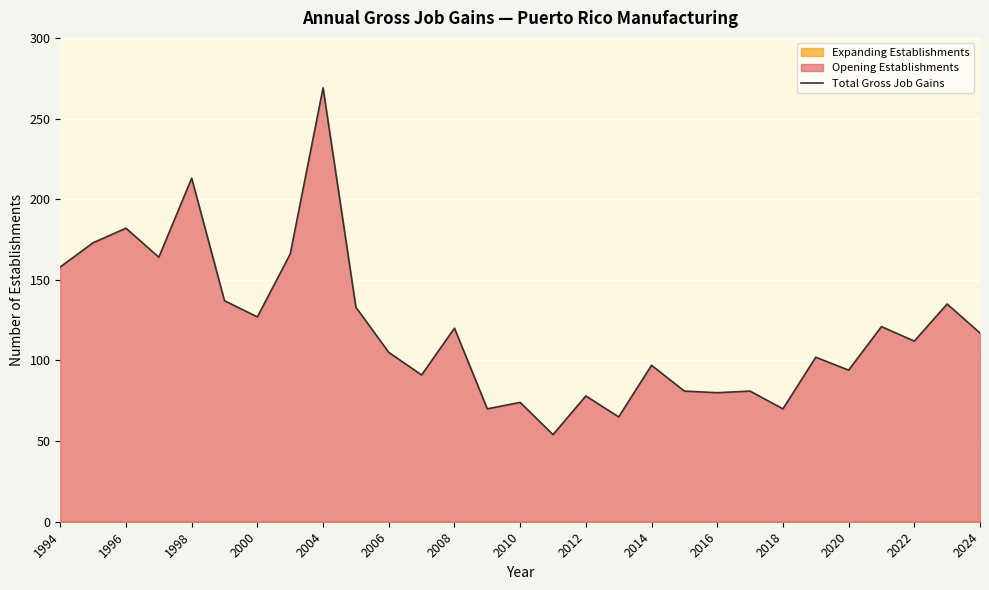

What is the highest value of the Total Gross Job Gains series?

269